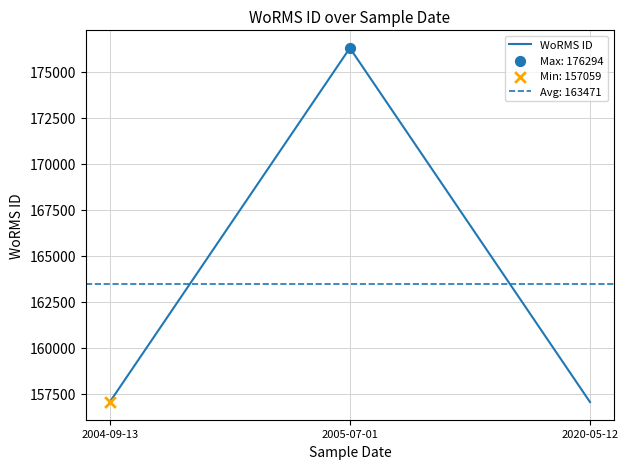

Approximately how many times larger is the value at 2005-07-01 compared to 2020-05-12?

1.1